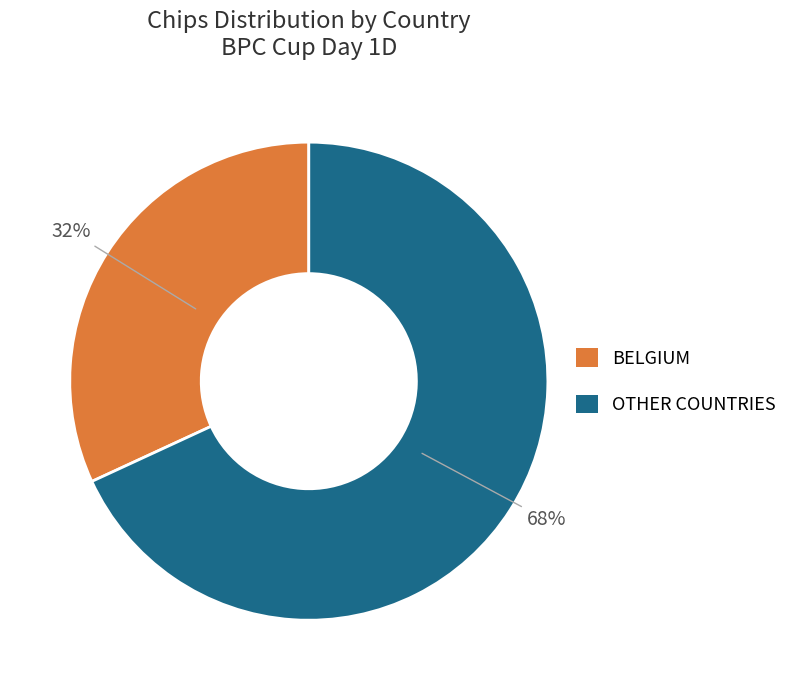

Is there any slice that represents more than half of the pie?

Yes